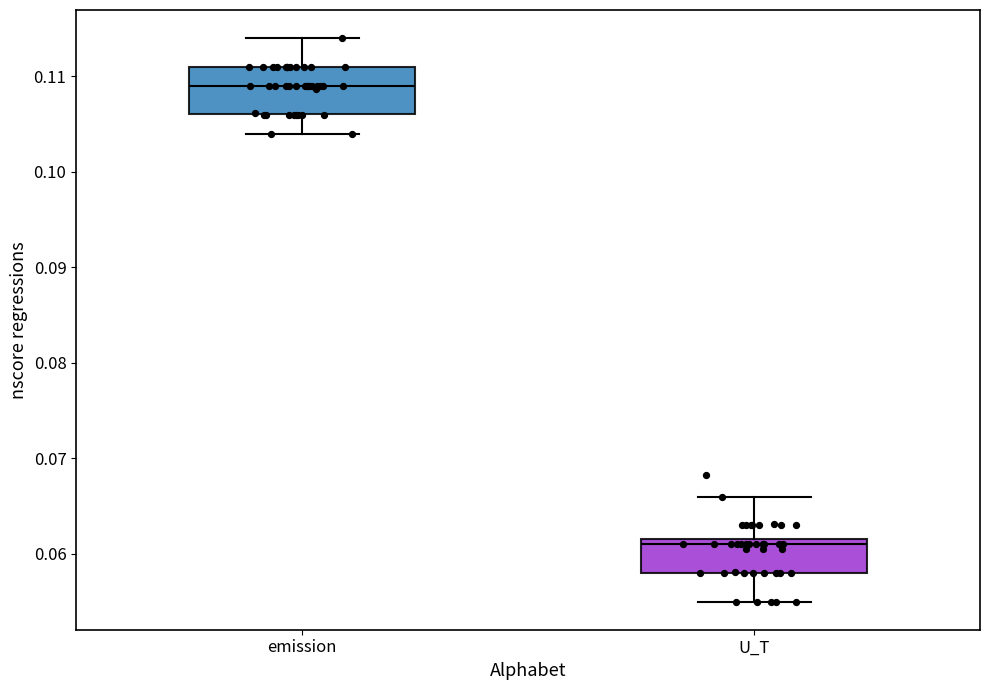

Which box's median line is the highest?

emission